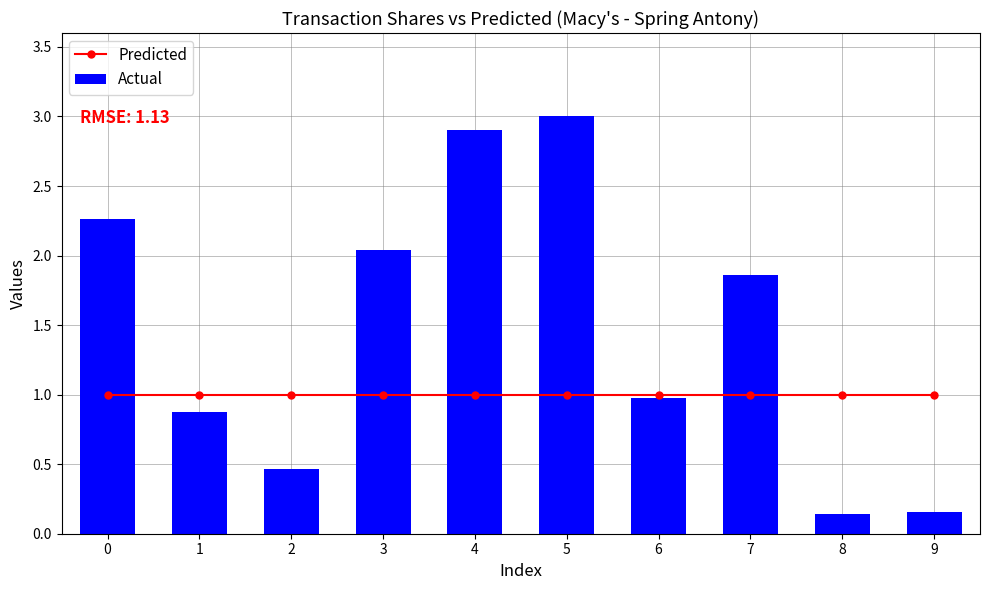

What is the difference between the maximum and minimum values in the Actual series?

2.9